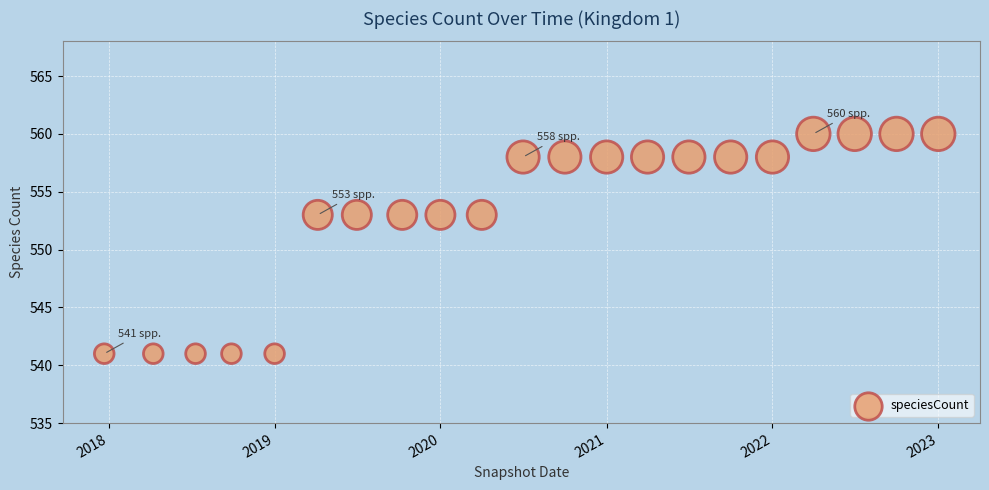

What is the range of Y values (max minus min)?

19